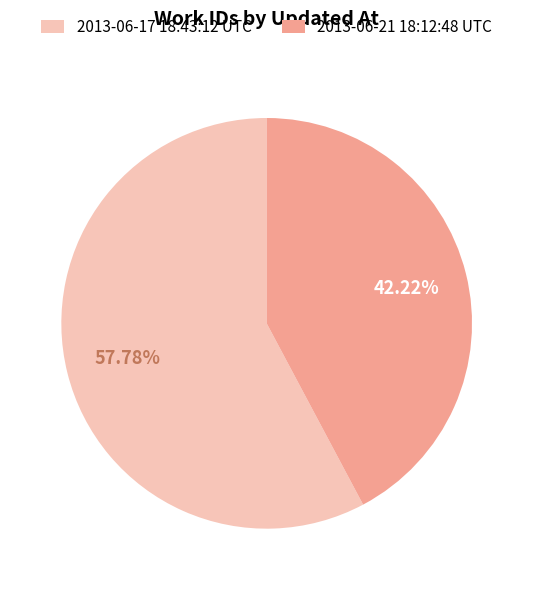

Rank the categories by value from lowest to highest.

2013-06-21 18:12:48 UTC, 2013-06-17 18:43:12 UTC